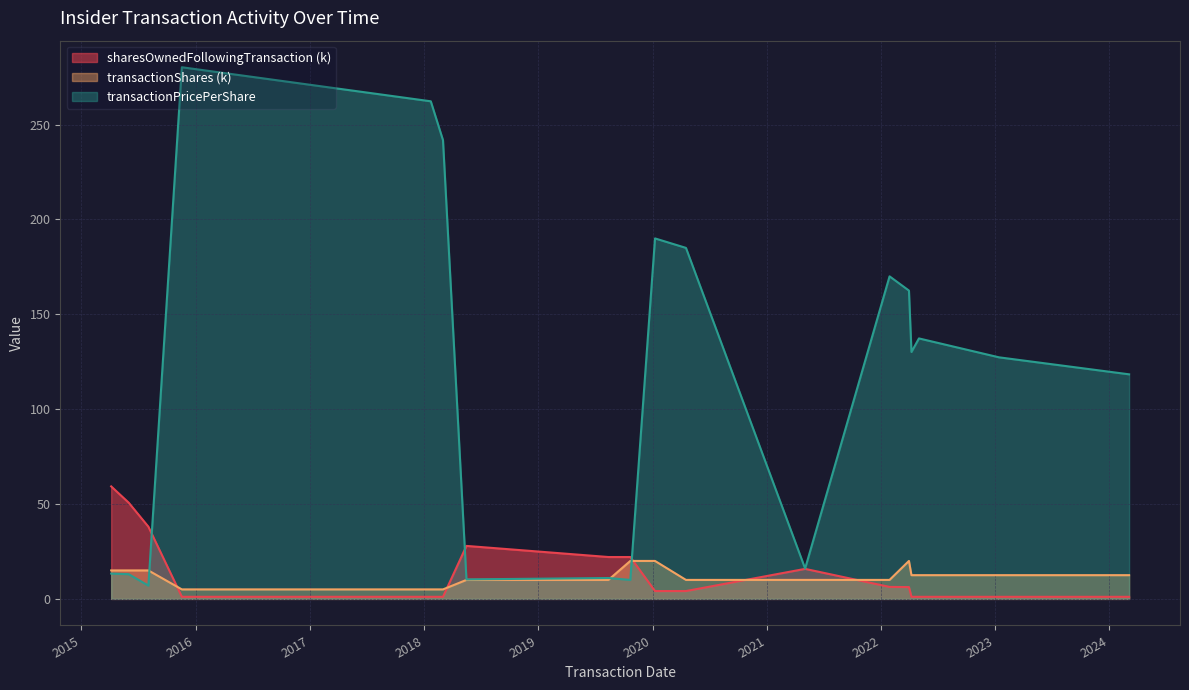

Between which two adjacent categories do transactionShares and transactionPricePerShare first intersect?

2015-08-03 and 2015-11-18